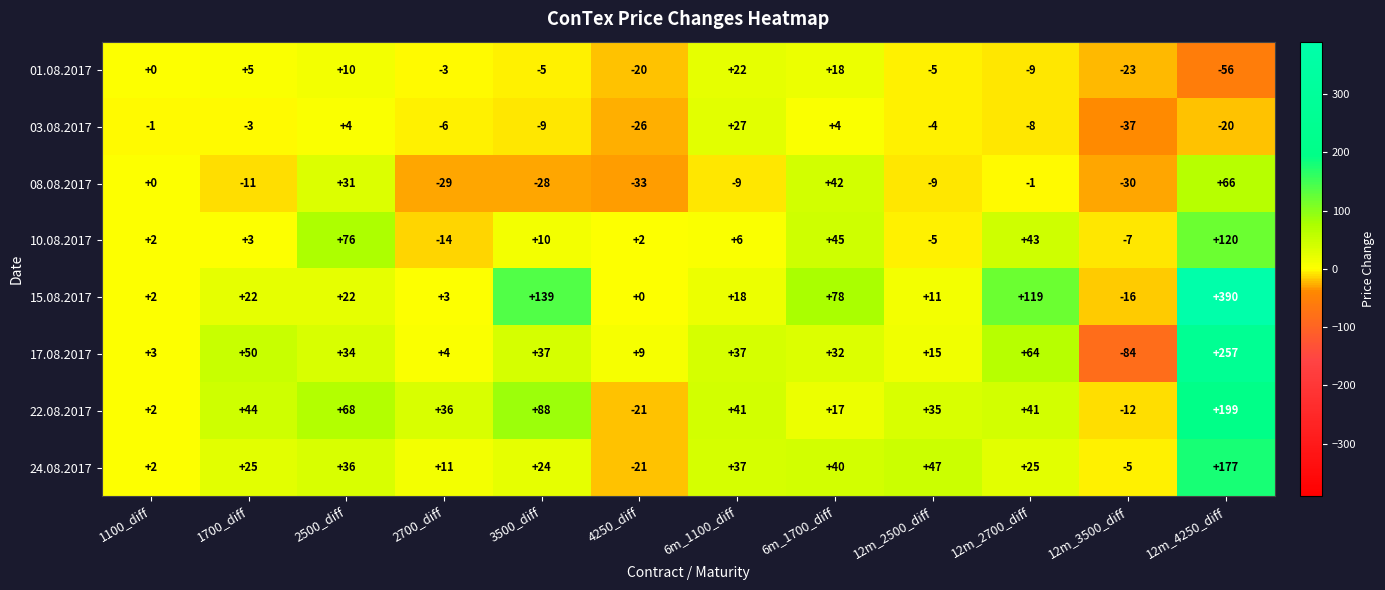

What is the greatest value displayed?

390